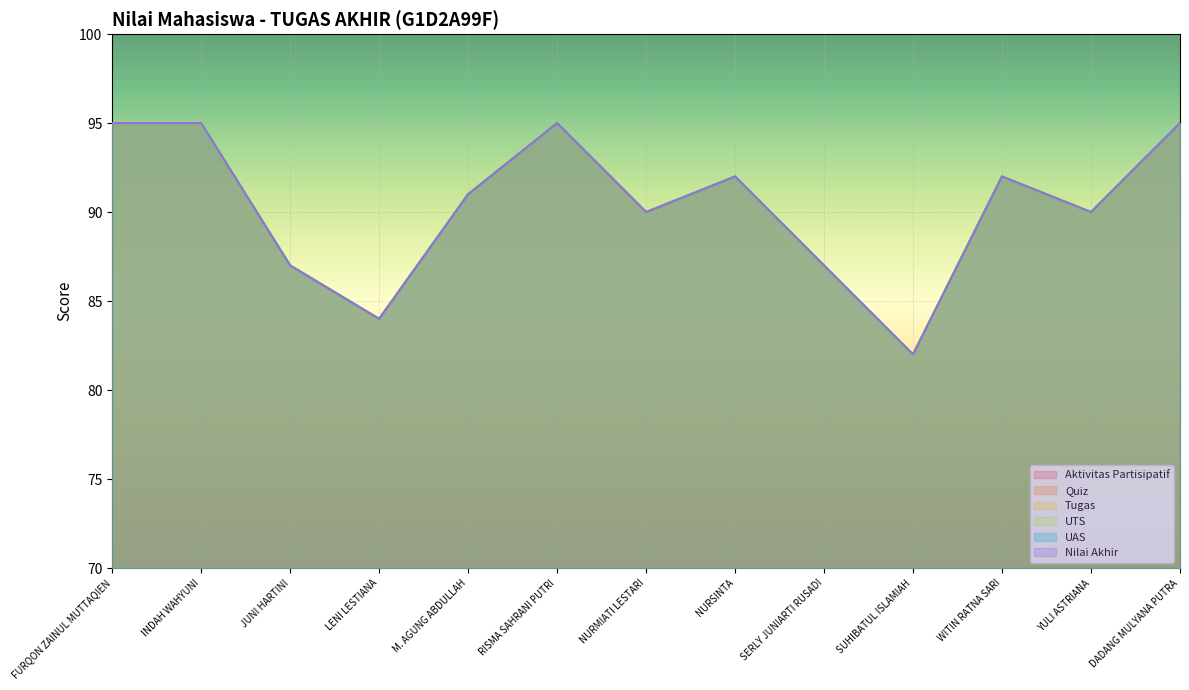

Read the Nilai Akhir value at LENI LESTIANA.

84